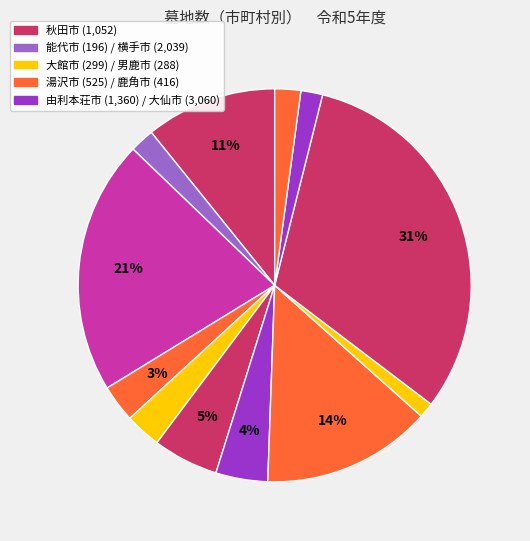

Count the number of slices in the pie.

12